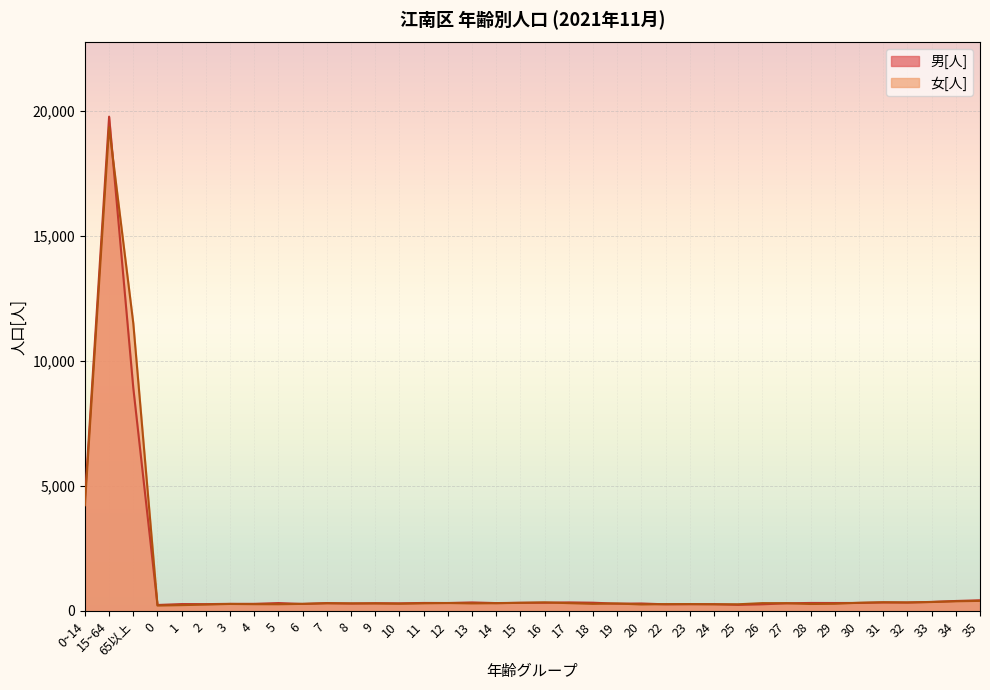

How many times do 女[人] and 男[人] cross each other?

16